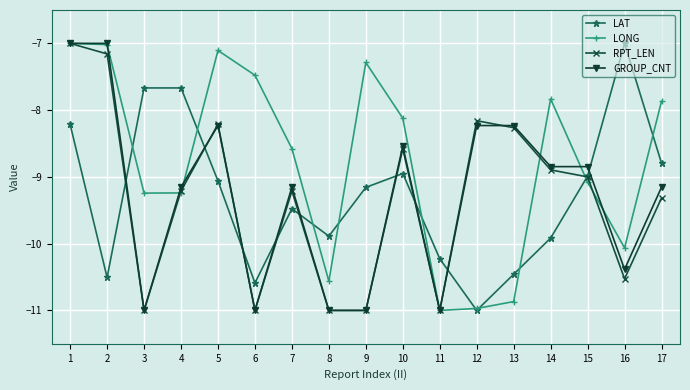

True or false: LAT has more than 0 points higher than both neighbors.

True